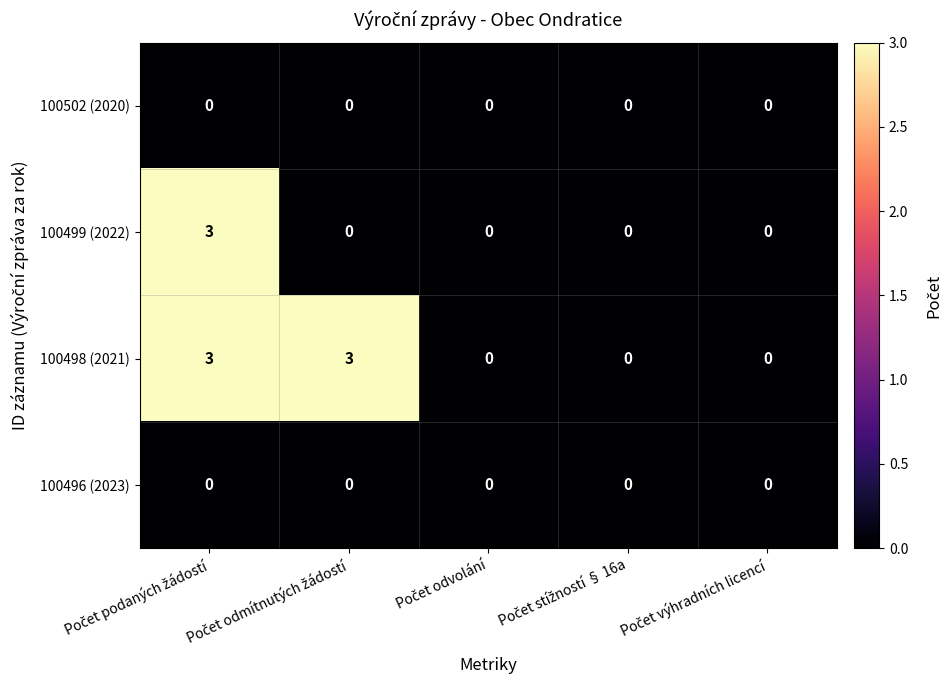

What is the difference between the maximum and minimum values in the 100498 (2021) series?

3